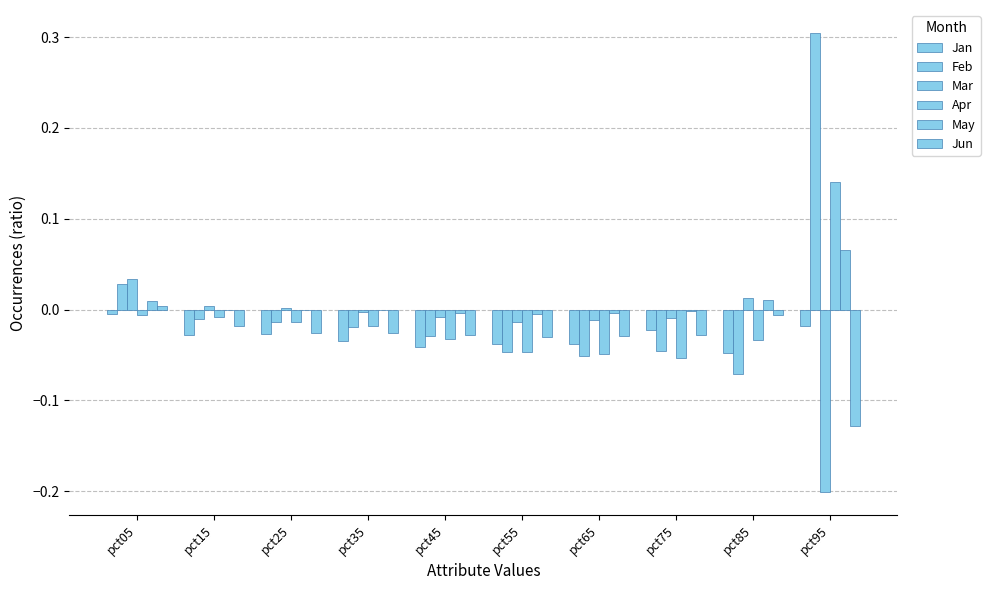

Which label corresponds to the smallest value in the chart?

pct95